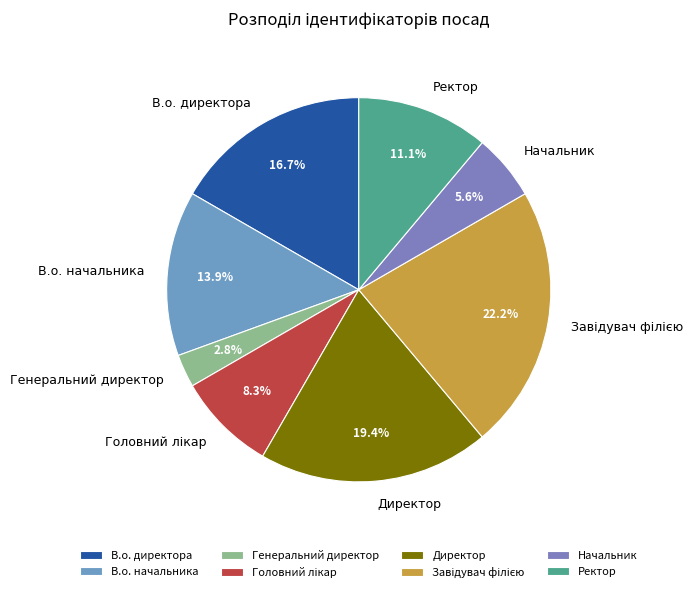

Which category has the smallest portion of the pie?

Генеральний директор